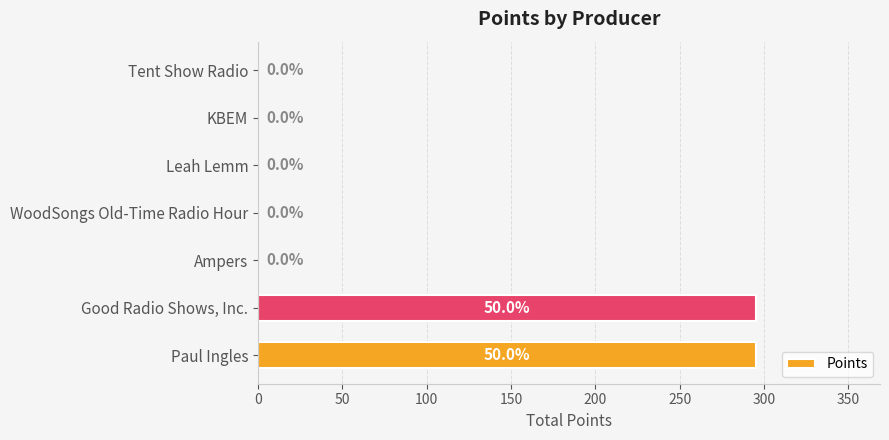

What is the change in value from Good Radio Shows, Inc. to WoodSongs Old-Time Radio Hour?

-295